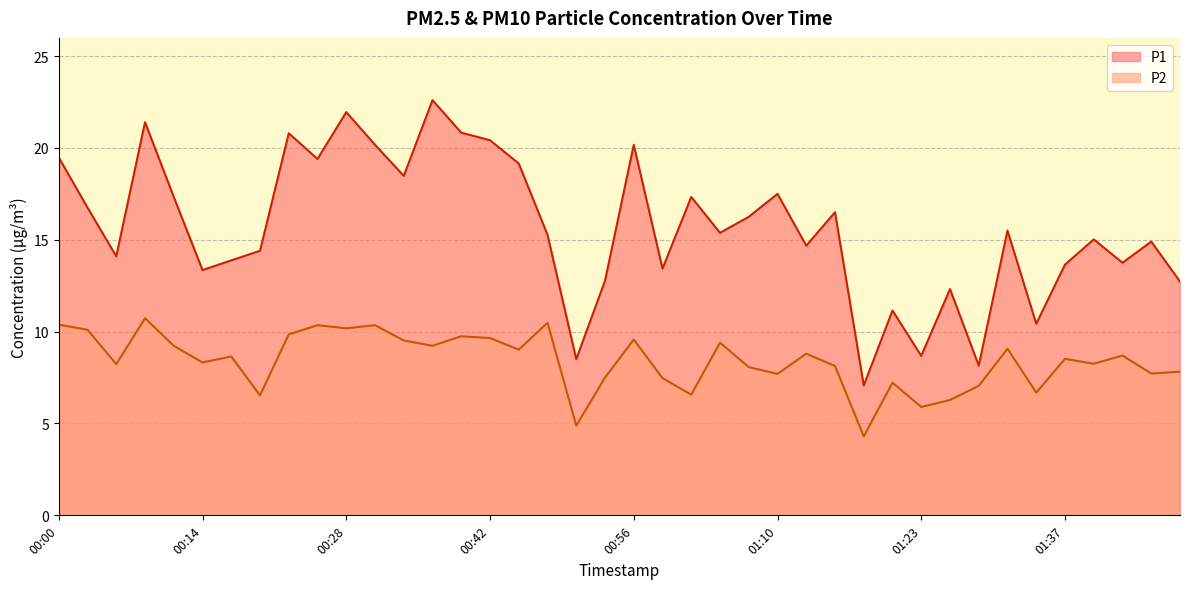

In P2, how many points are higher than both neighbors (excluding endpoints)?

13